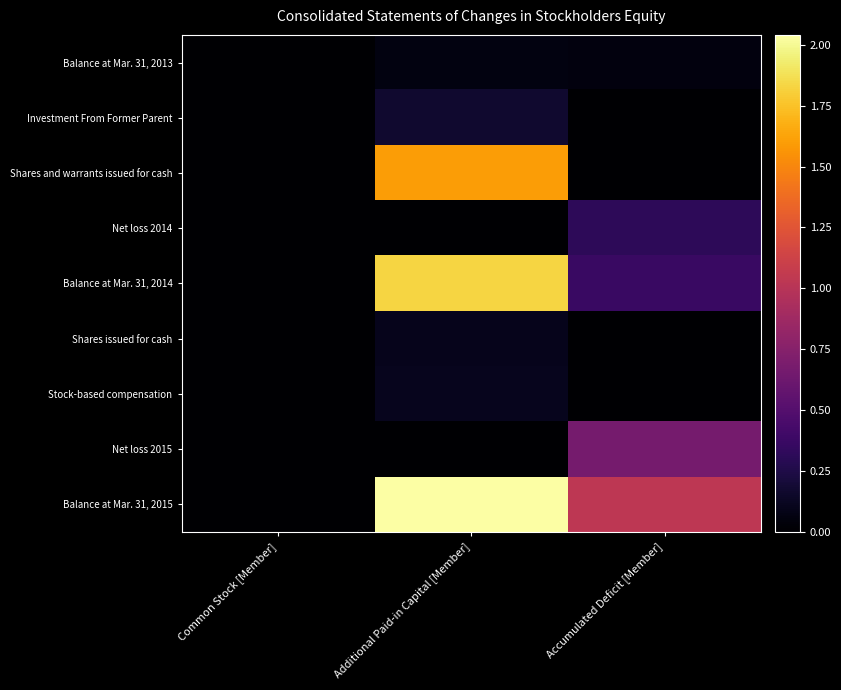

Between Common Stock [Member] and Additional Paid-in Capital [Member], which is larger?

Additional Paid-in Capital [Member]